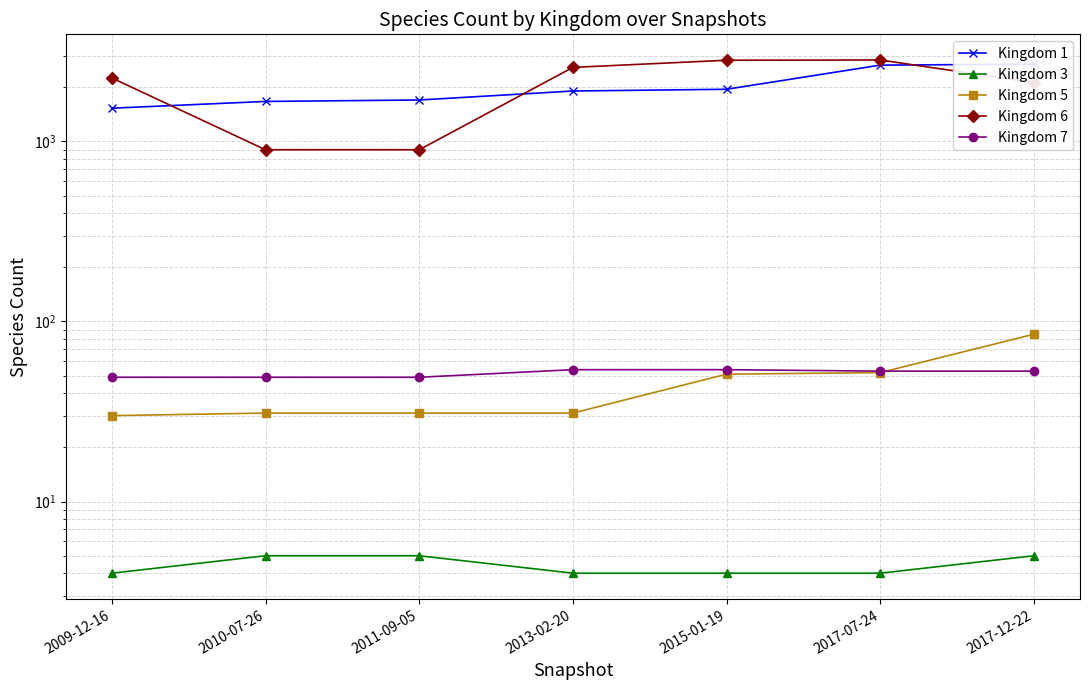

Reading right to left, transcribe all the data shown in this chart.

Kingdom 1: 2687	2654	1949	1906	1699	1668	1530
Kingdom 3: 5	4	4	4	5	5	4
Kingdom 5: 85	52	51	31	31	31	30
Kingdom 6: 2123	2834	2825	2578	899	899	2252
Kingdom 7: 53	53	54	54	49	49	49